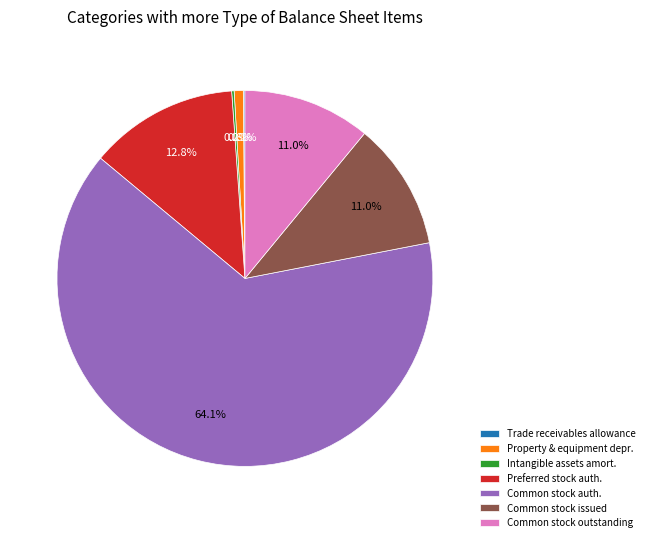

Is there a majority slice in this chart?

Yes